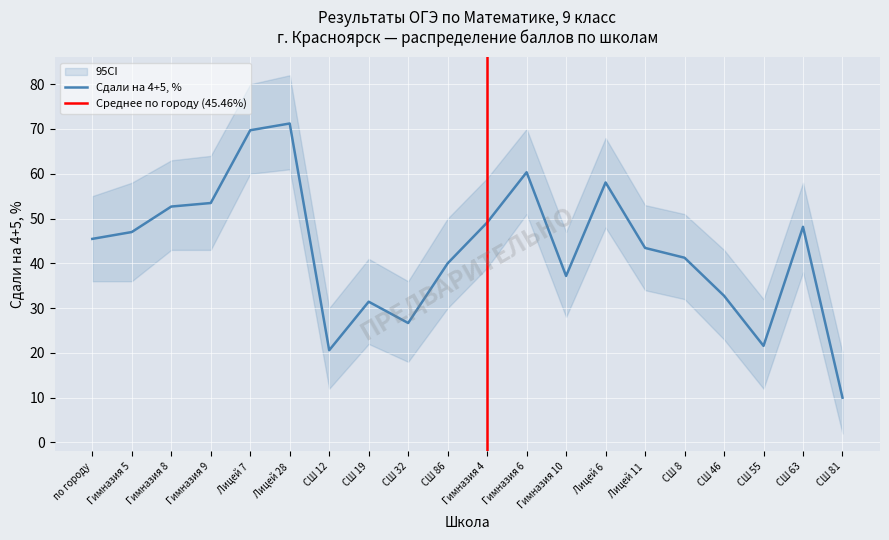

True or false: Сдали на 4+5, % has a value of 45.5 at по городу.

True